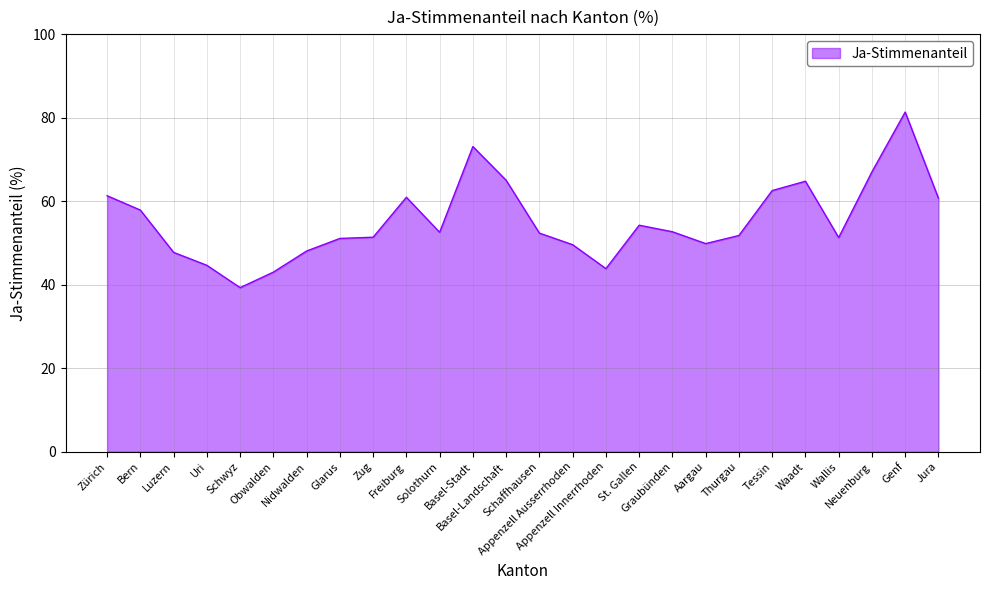

What is the smallest value displayed?

39.3